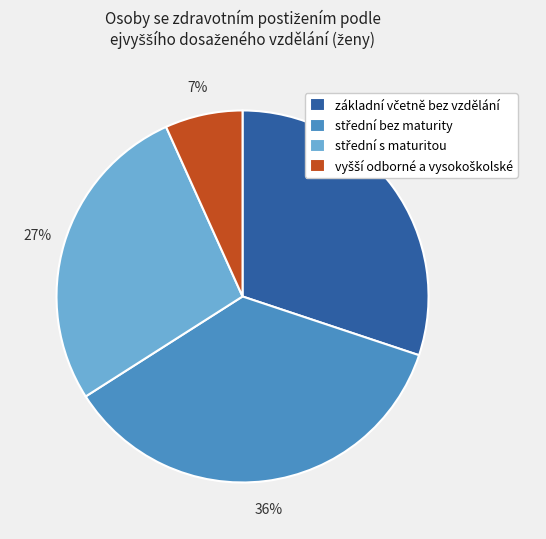

To the nearest percent, what is the difference between the largest and smallest slice percentages?

29%